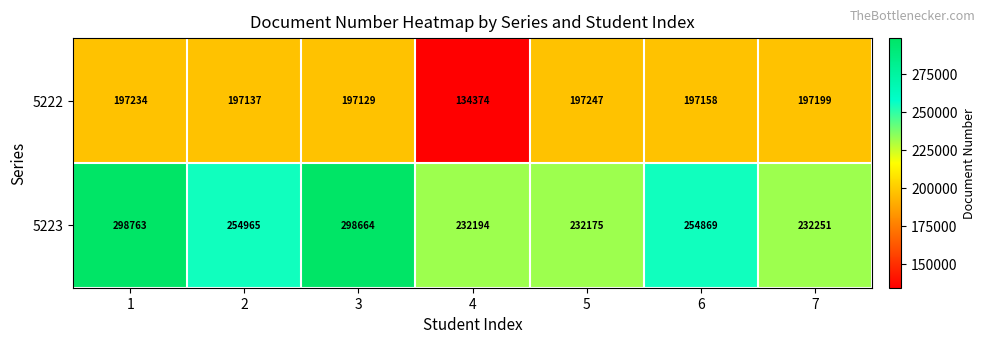

Reading right to left, extract all data points from this chart.

5222: 197199	197158	197247	134374	197129	197137	197234
5223: 232251	254869	232175	232194	298664	254965	298763